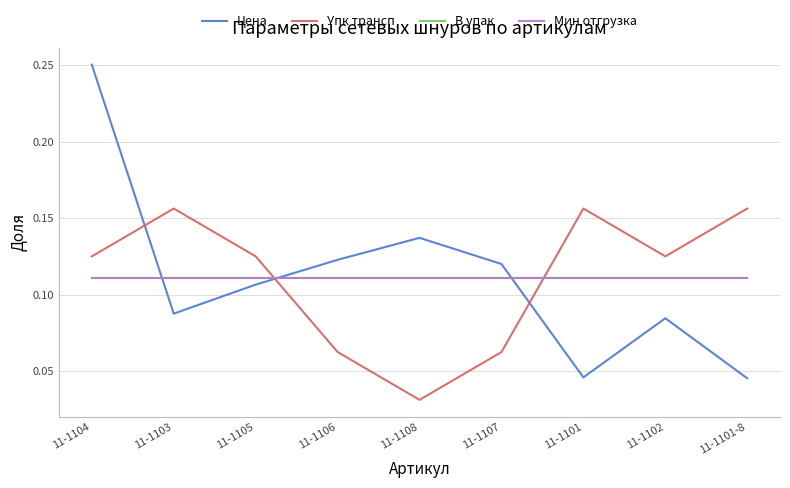

Where is the first local maximum for Цена?

11-1108